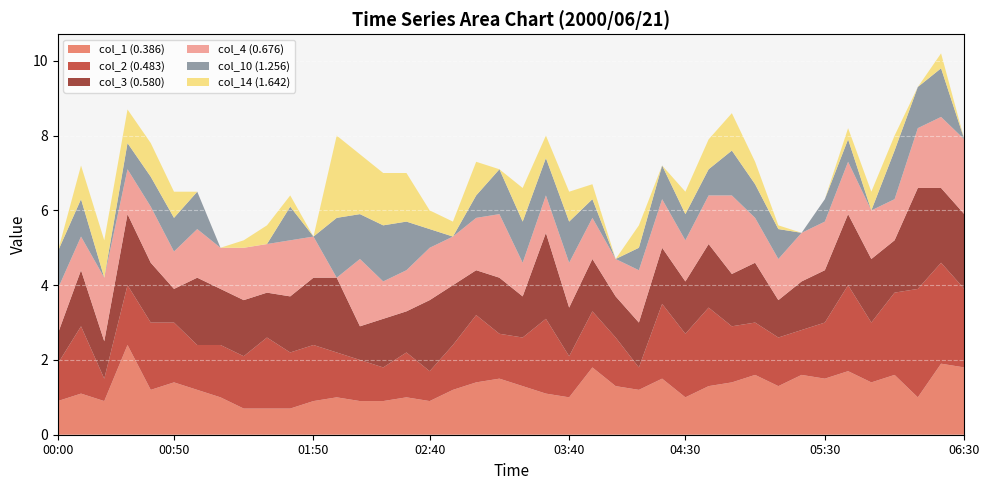

Reading left to right, list all the values displayed in this chart.

col_1 (0.386): 00:00=0.9	00:10=1.1	00:20=0.9	00:30=2.4	00:40=1.2	00:50=1.4	01:00=1.2	01:10=1.0	01:20=0.7	01:30=0.7	01:40=0.7	01:50=0.9	02:00=1.0	02:10=0.9	02:20=0.9	02:30=1.0	02:40=0.9	02:50=1.2	03:00=1.4	03:10=1.5	03:20=1.3	03:30=1.1	03:40=1.0	03:50=1.8	04:00=1.3	04:10=1.2	04:20=1.5	04:30=1.0	04:40=1.3	04:50=1.4	05:00=1.6	05:10=1.3	05:20=1.6	05:30=1.5	05:40=1.7	05:50=1.4	06:00=1.6	06:10=1.0	06:20=1.9	06:30=1.8
col_2 (0.483): 00:00=1.0	00:10=1.8	00:20=0.6	00:30=1.6	00:40=1.8	00:50=1.6	01:00=1.2	01:10=1.4	01:20=1.4	01:30=1.9	01:40=1.5	01:50=1.5	02:00=1.2	02:10=1.1	02:20=0.9	02:30=1.2	02:40=0.8	02:50=1.2	03:00=1.8	03:10=1.2	03:20=1.3	03:30=2.0	03:40=1.1	03:50=1.5	04:00=1.3	04:10=0.6	04:20=2.0	04:30=1.7	04:40=2.1	04:50=1.5	05:00=1.4	05:10=1.3	05:20=1.2	05:30=1.5	05:40=2.3	05:50=1.6	06:00=2.2	06:10=2.9	06:20=2.7	06:30=2.1
col_3 (0.580): 00:00=0.8	00:10=1.5	00:20=1.0	00:30=1.9	00:40=1.6	00:50=0.9	01:00=1.8	01:10=1.5	01:20=1.5	01:30=1.2	01:40=1.5	01:50=1.8	02:00=2.0	02:10=0.9	02:20=1.3	02:30=1.1	02:40=1.9	02:50=1.6	03:00=1.2	03:10=1.5	03:20=1.1	03:30=2.3	03:40=1.3	03:50=1.4	04:00=1.1	04:10=1.2	04:20=1.5	04:30=1.4	04:40=1.7	04:50=1.4	05:00=1.6	05:10=1.0	05:20=1.3	05:30=1.4	05:40=1.9	05:50=1.7	06:00=1.4	06:10=2.7	06:20=2.0	06:30=2.0
col_4 (0.676): 00:00=1.2	00:10=0.9	00:20=1.7	00:30=1.2	00:40=1.5	00:50=1.0	01:00=1.3	01:10=1.1	01:20=1.4	01:30=1.3	01:40=1.5	01:50=1.1	02:00=0.0	02:10=1.8	02:20=1.0	02:30=1.1	02:40=1.4	02:50=1.3	03:00=1.4	03:10=1.7	03:20=0.9	03:30=1.0	03:40=1.2	03:50=1.1	04:00=1.0	04:10=1.4	04:20=1.3	04:30=1.1	04:40=1.3	04:50=2.1	05:00=1.2	05:10=1.1	05:20=1.3	05:30=1.3	05:40=1.4	05:50=1.3	06:00=1.1	06:10=1.6	06:20=1.9	06:30=2.0
col_10 (1.256): 00:00=1.0	00:10=1.0	00:20=0.0	00:30=0.7	00:40=0.8	00:50=0.9	01:00=1.0	01:10=0.0	01:20=0.0	01:30=0.0	01:40=0.9	01:50=0.0	02:00=1.6	02:10=1.2	02:20=1.5	02:30=1.3	02:40=0.5	02:50=0.0	03:00=0.6	03:10=1.2	03:20=1.1	03:30=1.0	03:40=1.1	03:50=0.5	04:00=0.0	04:10=0.6	04:20=0.9	04:30=0.7	04:40=0.7	04:50=1.2	05:00=0.9	05:10=0.8	05:20=0.0	05:30=0.6	05:40=0.6	05:50=0.0	06:00=1.3	06:10=1.1	06:20=1.3	06:30=0.0
col_14 (1.642): 00:00=0.0	00:10=0.9	00:20=1.0	00:30=0.9	00:40=0.9	00:50=0.7	01:00=0.0	01:10=0.0	01:20=0.2	01:30=0.5	01:40=0.3	01:50=0.0	02:00=2.2	02:10=1.6	02:20=1.4	02:30=1.3	02:40=0.5	02:50=0.4	03:00=0.9	03:10=0.0	03:20=0.9	03:30=0.6	03:40=0.8	03:50=0.4	04:00=0.0	04:10=0.6	04:20=0.0	04:30=0.6	04:40=0.8	04:50=1.0	05:00=0.6	05:10=0.1	05:20=0.0	05:30=0.0	05:40=0.3	05:50=0.5	06:00=0.4	06:10=0.0	06:20=0.4	06:30=0.0